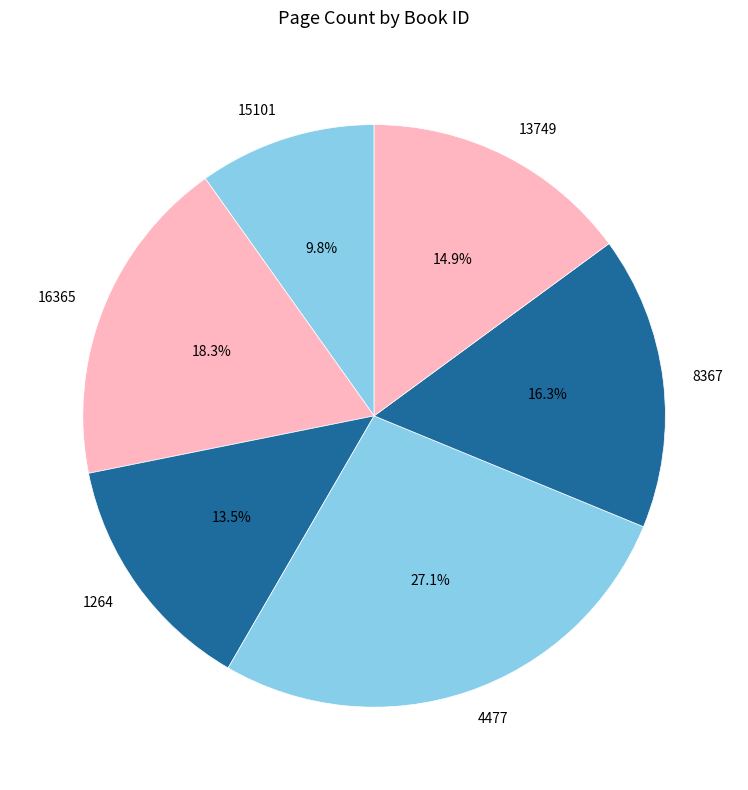

What portion of the pie excludes 8367?

83.7%